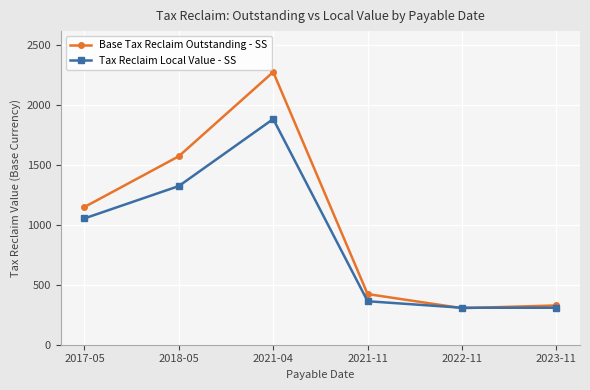

How many interior local peaks does the Base Tax Reclaim Outstanding - SS series have?

1